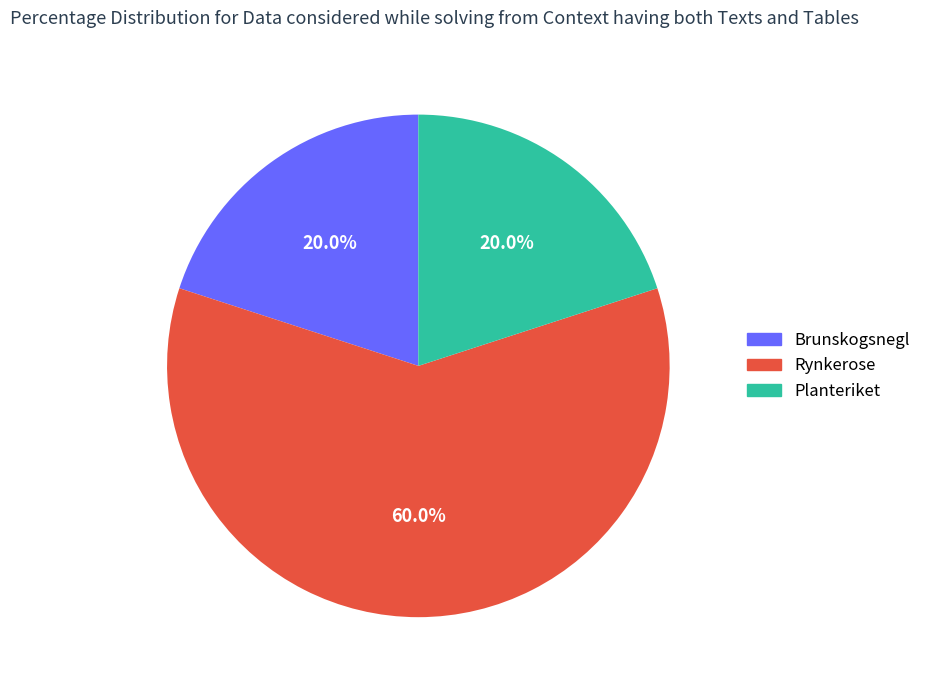

Which has a higher value, Rynkerose or Brunskogsnegl?

Rynkerose